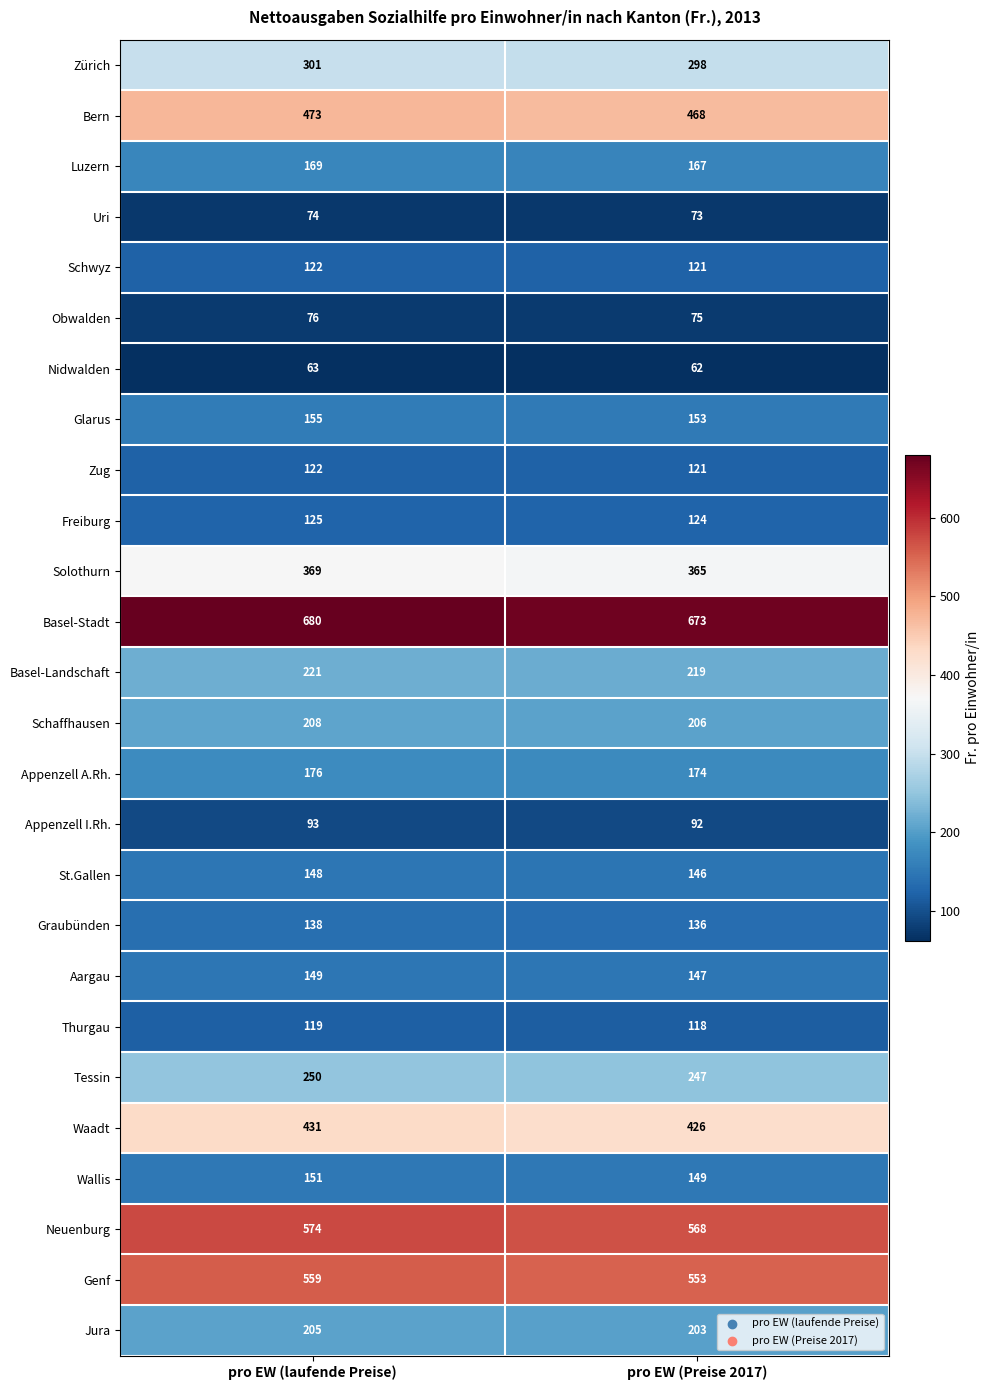

How many categories are shown in the chart?

2